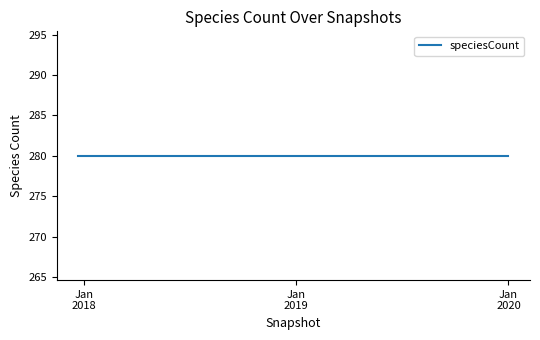

True or false: speciesCount and kingdom intersect in this chart.

False